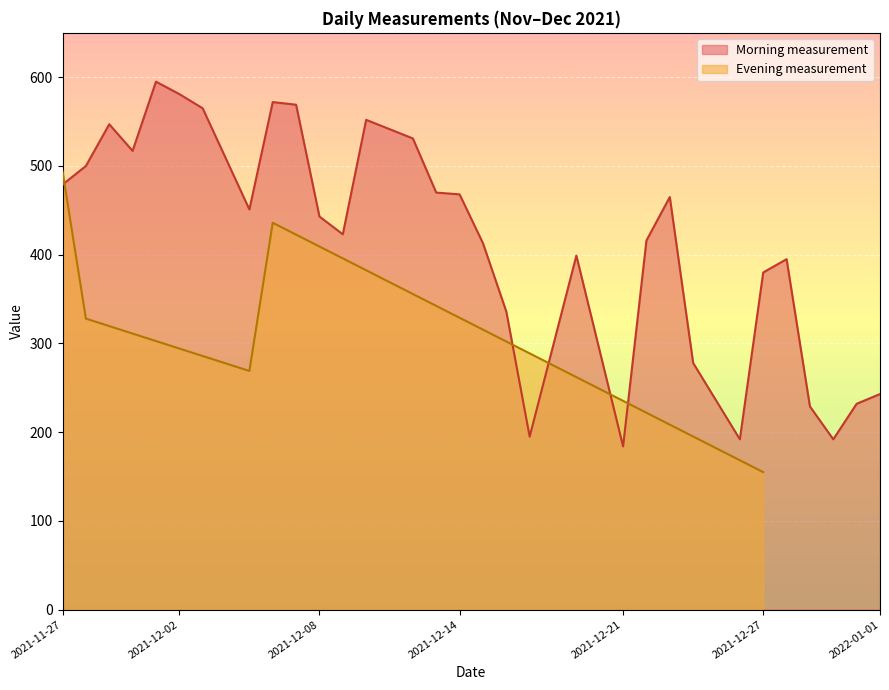

True or false: Morning measurement has a value of 184 at 2021-12-21.

True